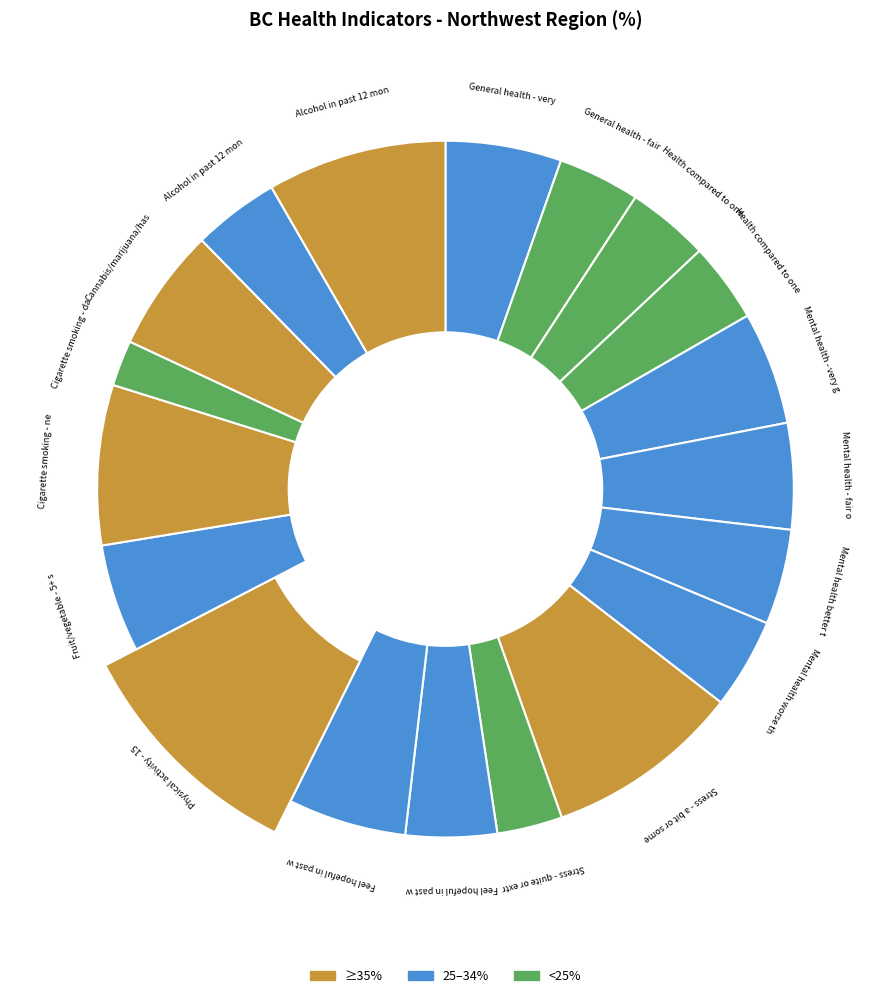

Does Stress - a bit or somewhat most days account for over 50% of the chart?

No